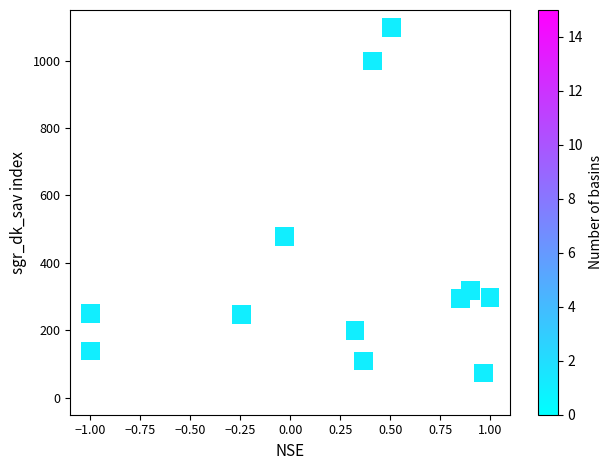

What Y value in the scatter plot is closest to 586?

479